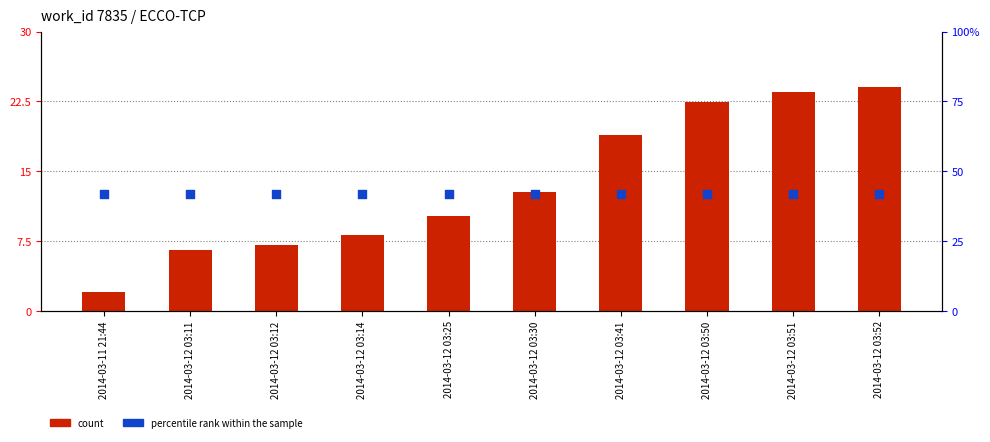

Which series has the largest total across all categories?

percentile rank within the sample